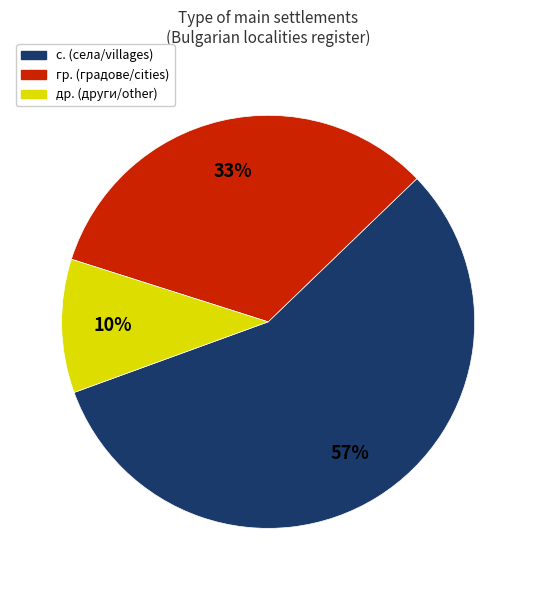

Is there a majority slice in this chart?

Yes